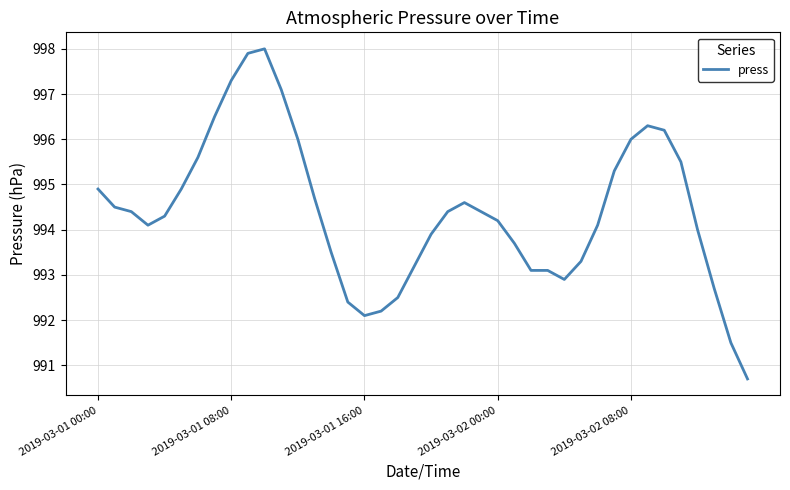

What is the difference between the maximum and minimum values?

7.3